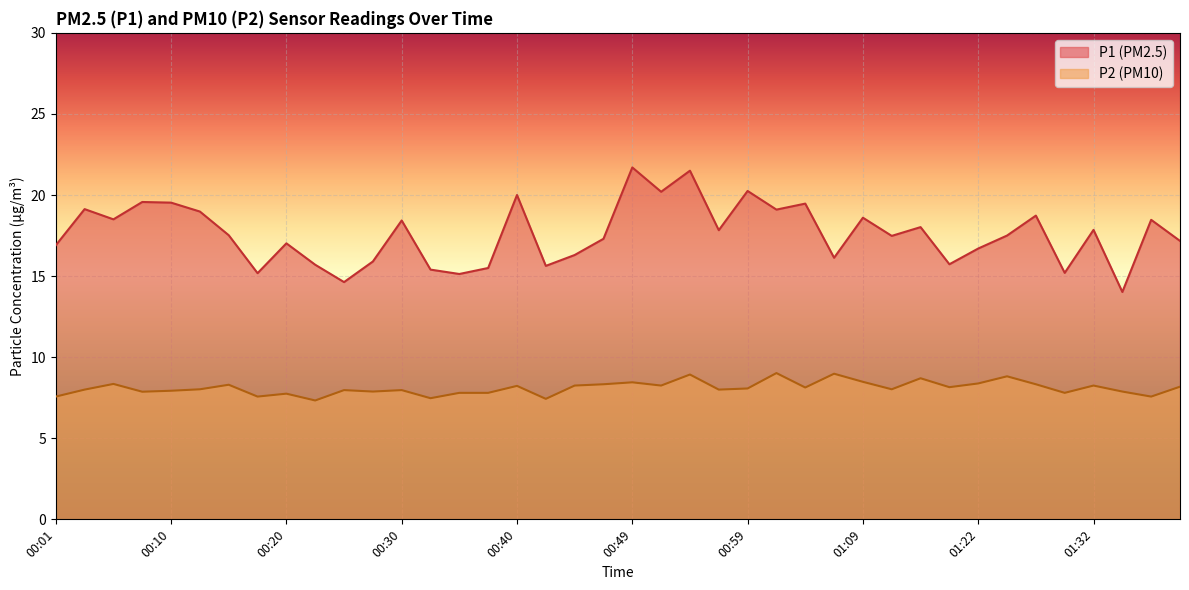

The P2 series shows 7.8 at 01:29. True or false?

True